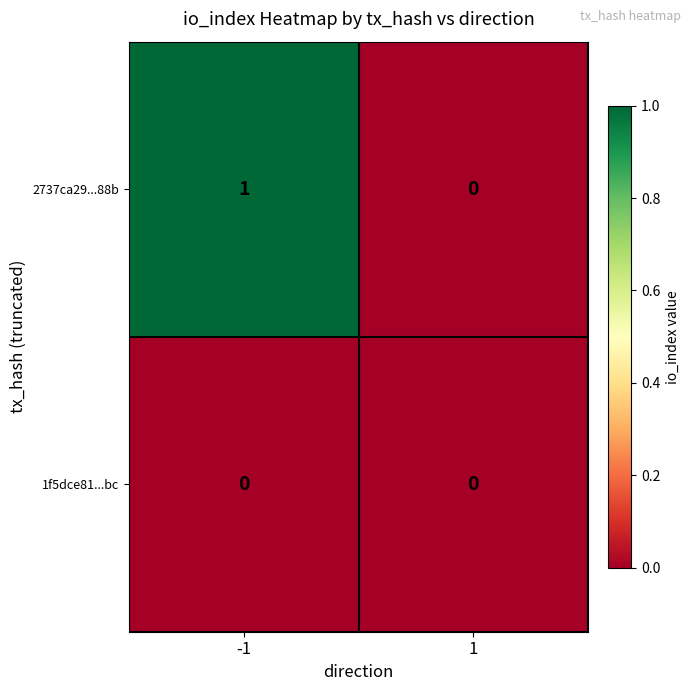

Which series has the largest total across all categories?

2737ca29...88b